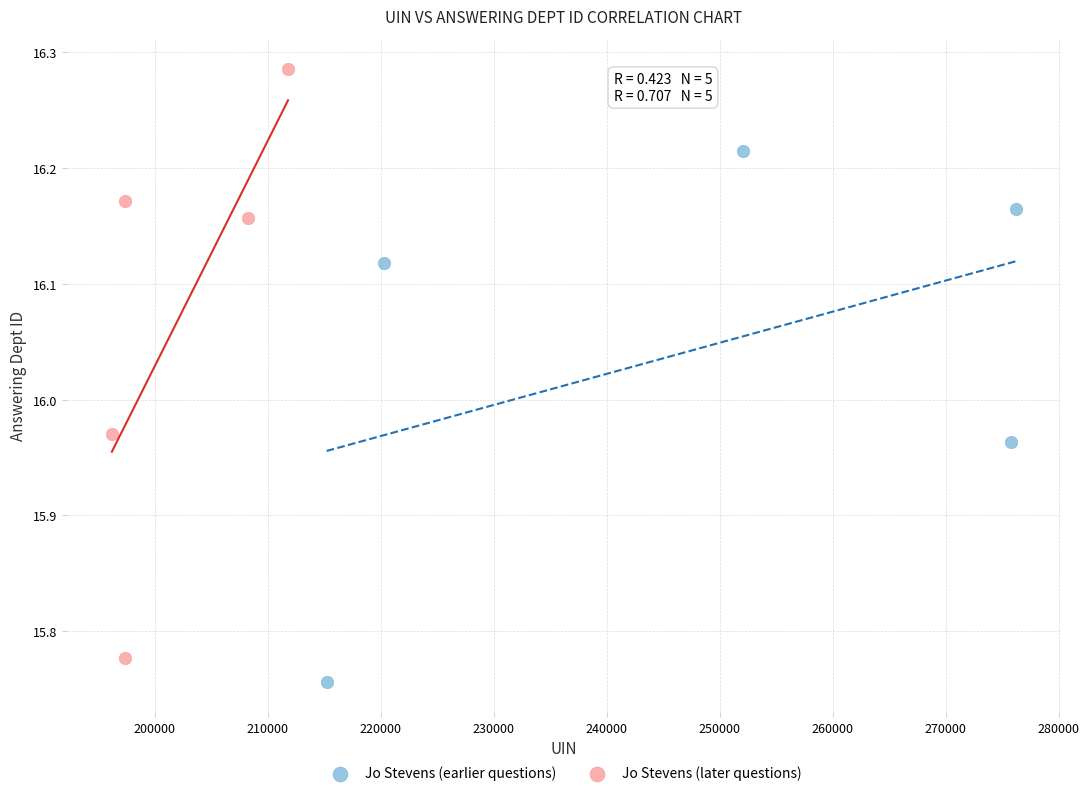

Which series has the largest Y range (max minus min)?

Jo Stevens (later questions)